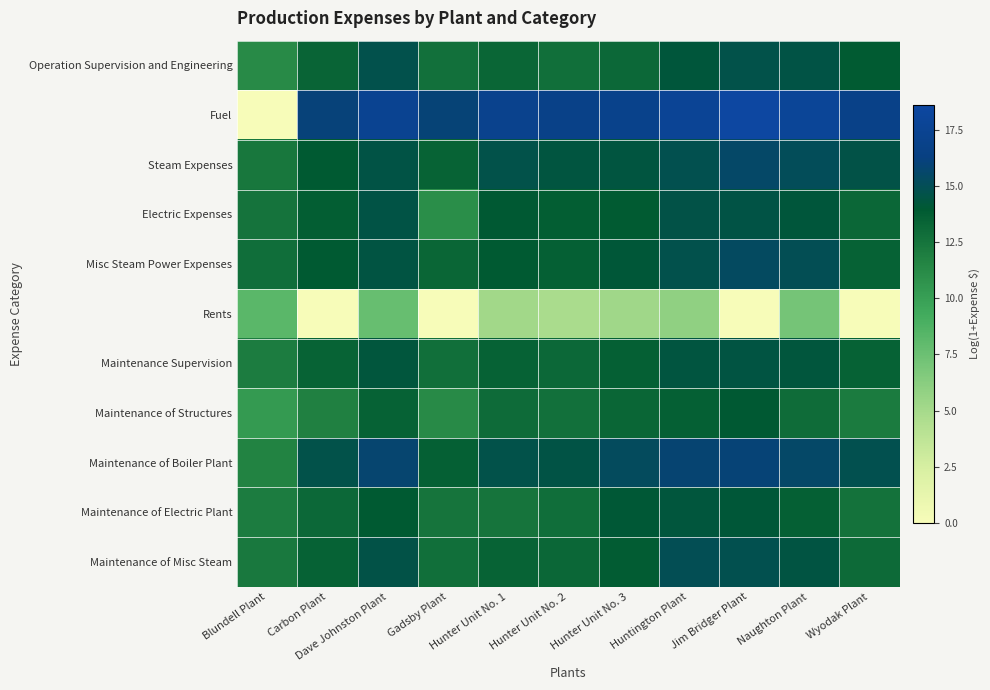

Reading right to left, extract all data points from this chart.

Operation Supervision and Engineering: Wyodak Plant=13.8	Naughton Plant=14.5	Jim Bridger Plant=14.6	Huntington Plant=14.2	Hunter Unit No. 3=13.1	Hunter Unit No. 2=12.7	Hunter Unit No. 1=13.3	Gadsby Plant=12.7	Dave Johnston Plant=14.7	Carbon Plant=13.4	Blundell Plant=11.2
Fuel: Wyodak Plant=16.8	Naughton Plant=18.0	Jim Bridger Plant=18.6	Huntington Plant=17.8	Hunter Unit No. 3=17.0	Hunter Unit No. 2=16.8	Hunter Unit No. 1=17.2	Gadsby Plant=16.0	Dave Johnston Plant=17.5	Carbon Plant=16.1	Blundell Plant=0.0
Steam Expenses: Wyodak Plant=14.6	Naughton Plant=15.1	Jim Bridger Plant=15.6	Huntington Plant=14.8	Hunter Unit No. 3=14.4	Hunter Unit No. 2=14.3	Hunter Unit No. 1=14.7	Gadsby Plant=13.4	Dave Johnston Plant=14.5	Carbon Plant=13.9	Blundell Plant=12.3
Electric Expenses: Wyodak Plant=13.2	Naughton Plant=14.2	Jim Bridger Plant=14.5	Huntington Plant=14.6	Hunter Unit No. 3=13.9	Hunter Unit No. 2=13.7	Hunter Unit No. 1=14.0	Gadsby Plant=11.0	Dave Johnston Plant=14.5	Carbon Plant=13.7	Blundell Plant=12.5
Misc Steam Power Expenses: Wyodak Plant=13.5	Naughton Plant=14.9	Jim Bridger Plant=15.3	Huntington Plant=14.7	Hunter Unit No. 3=14.2	Hunter Unit No. 2=13.6	Hunter Unit No. 1=13.9	Gadsby Plant=13.3	Dave Johnston Plant=14.4	Carbon Plant=13.9	Blundell Plant=12.8
Rents: Wyodak Plant=0.0	Naughton Plant=7.1	Jim Bridger Plant=0.0	Huntington Plant=6.0	Hunter Unit No. 3=5.2	Hunter Unit No. 2=4.8	Hunter Unit No. 1=5.1	Gadsby Plant=0.0	Dave Johnston Plant=7.7	Carbon Plant=0.0	Blundell Plant=8.3
Maintenance Supervision: Wyodak Plant=13.5	Naughton Plant=14.3	Jim Bridger Plant=14.4	Huntington Plant=14.4	Hunter Unit No. 3=13.6	Hunter Unit No. 2=13.1	Hunter Unit No. 1=13.5	Gadsby Plant=12.8	Dave Johnston Plant=14.3	Carbon Plant=13.4	Blundell Plant=12.0
Maintenance of Structures: Wyodak Plant=12.1	Naughton Plant=12.9	Jim Bridger Plant=14.0	Huntington Plant=13.6	Hunter Unit No. 3=13.3	Hunter Unit No. 2=12.7	Hunter Unit No. 1=13.0	Gadsby Plant=11.3	Dave Johnston Plant=13.5	Carbon Plant=11.8	Blundell Plant=10.3
Maintenance of Boiler Plant: Wyodak Plant=14.8	Naughton Plant=15.5	Jim Bridger Plant=15.9	Huntington Plant=15.8	Hunter Unit No. 3=15.2	Hunter Unit No. 2=14.5	Hunter Unit No. 1=14.7	Gadsby Plant=13.5	Dave Johnston Plant=15.8	Carbon Plant=14.7	Blundell Plant=11.7
Maintenance of Electric Plant: Wyodak Plant=12.6	Naughton Plant=13.6	Jim Bridger Plant=14.1	Huntington Plant=14.3	Hunter Unit No. 3=14.1	Hunter Unit No. 2=12.8	Hunter Unit No. 1=12.4	Gadsby Plant=12.4	Dave Johnston Plant=13.9	Carbon Plant=13.1	Blundell Plant=12.0
Maintenance of Misc Steam: Wyodak Plant=13.0	Naughton Plant=14.5	Jim Bridger Plant=14.8	Huntington Plant=14.9	Hunter Unit No. 3=13.8	Hunter Unit No. 2=13.2	Hunter Unit No. 1=13.4	Gadsby Plant=12.7	Dave Johnston Plant=14.6	Carbon Plant=13.5	Blundell Plant=12.2